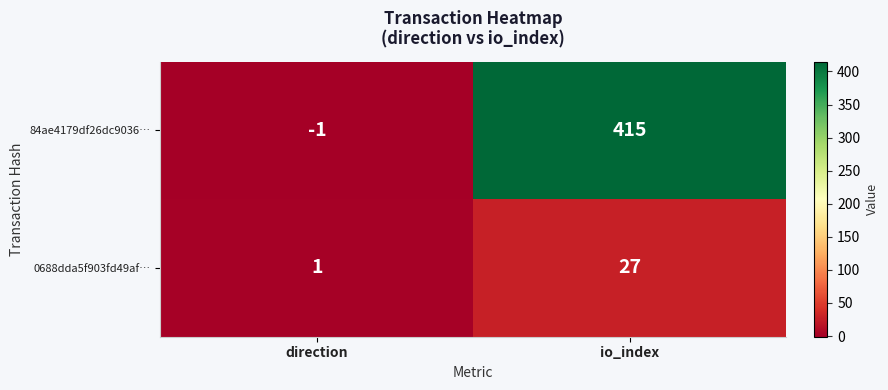

The 0688dda5f903fd49af… series shows 15 at io_index. True or false?

False